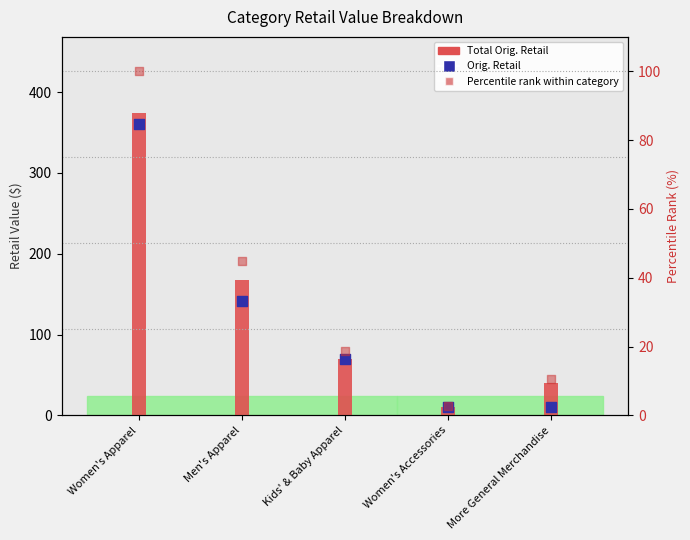

Which series has the largest Y range (max minus min)?

Total Orig. Retail